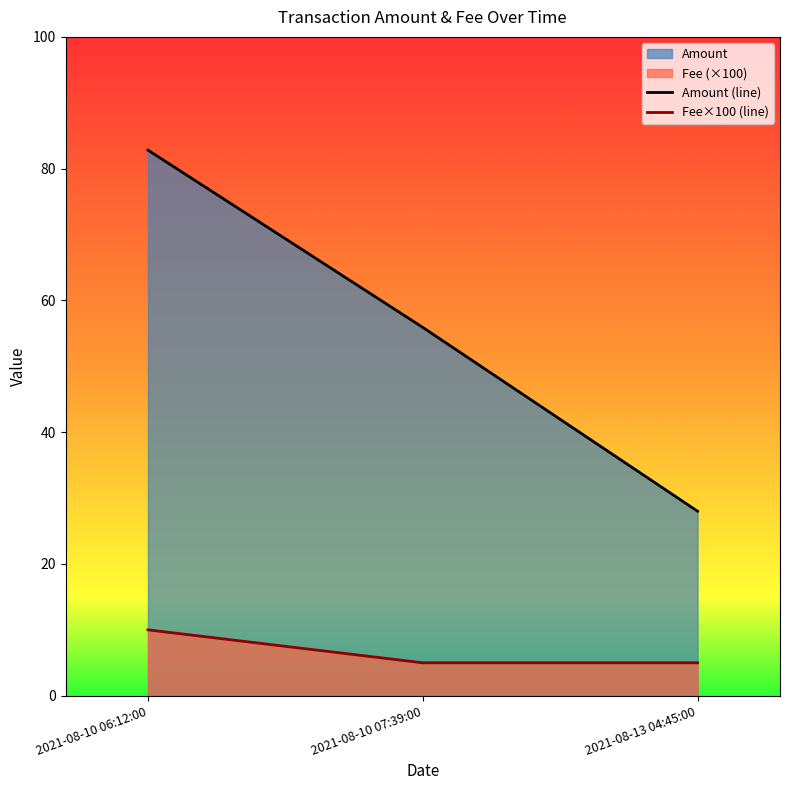

At which category does the chart reach its peak across all series?

2021-08-10 06:12:00